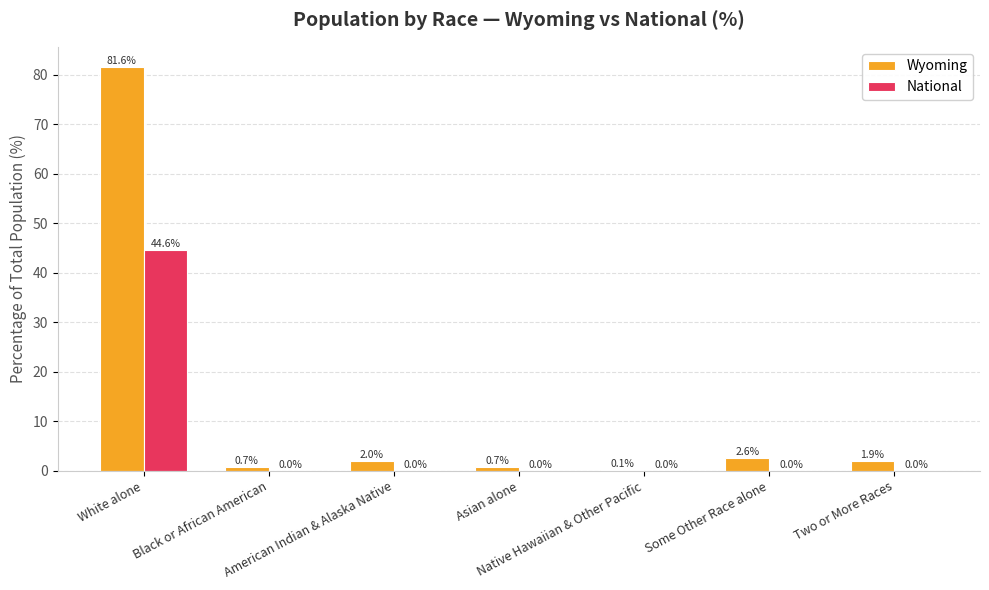

At which category does the chart reach its peak across all series?

White alone